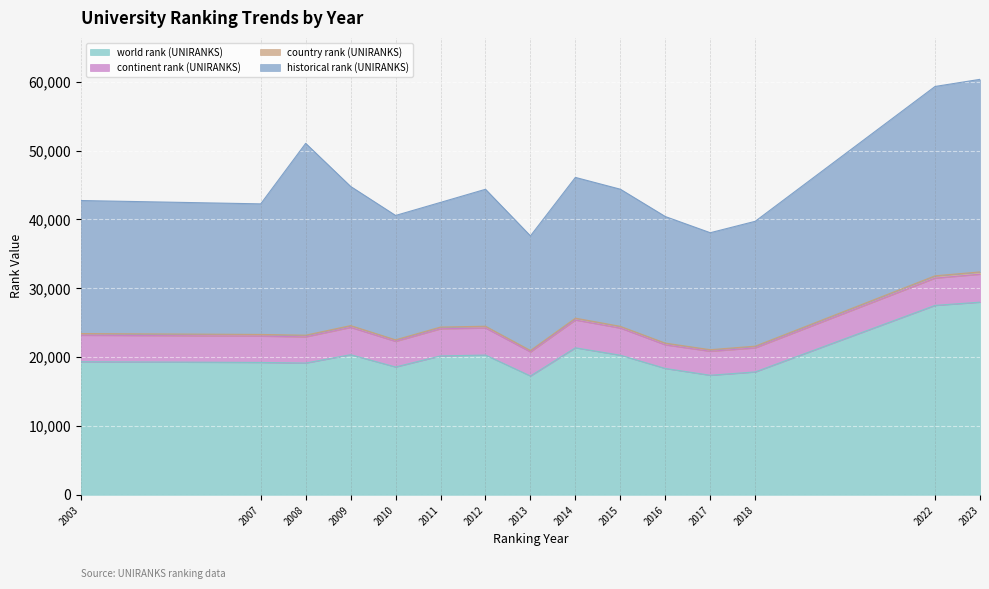

Which series changed the most between 2012 and 2015?

historical rank (UNIRANKS)